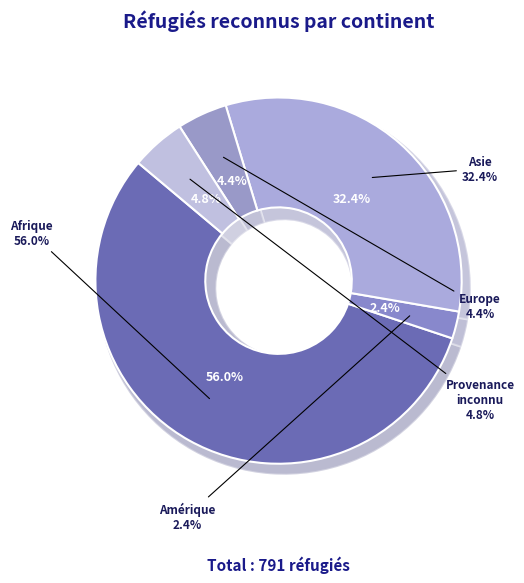

How many slices are in this pie chart?

5